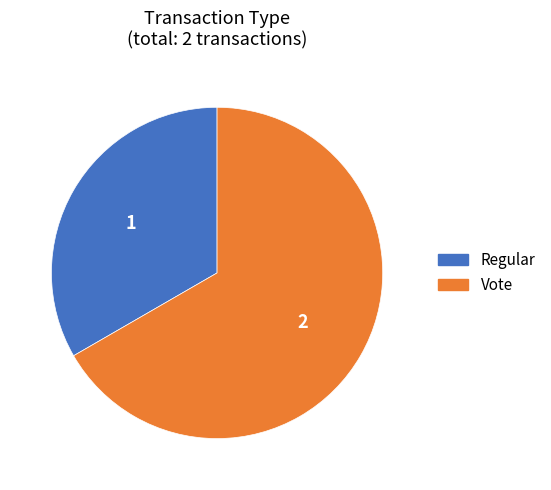

Rank the categories by value from lowest to highest.

Regular, Vote